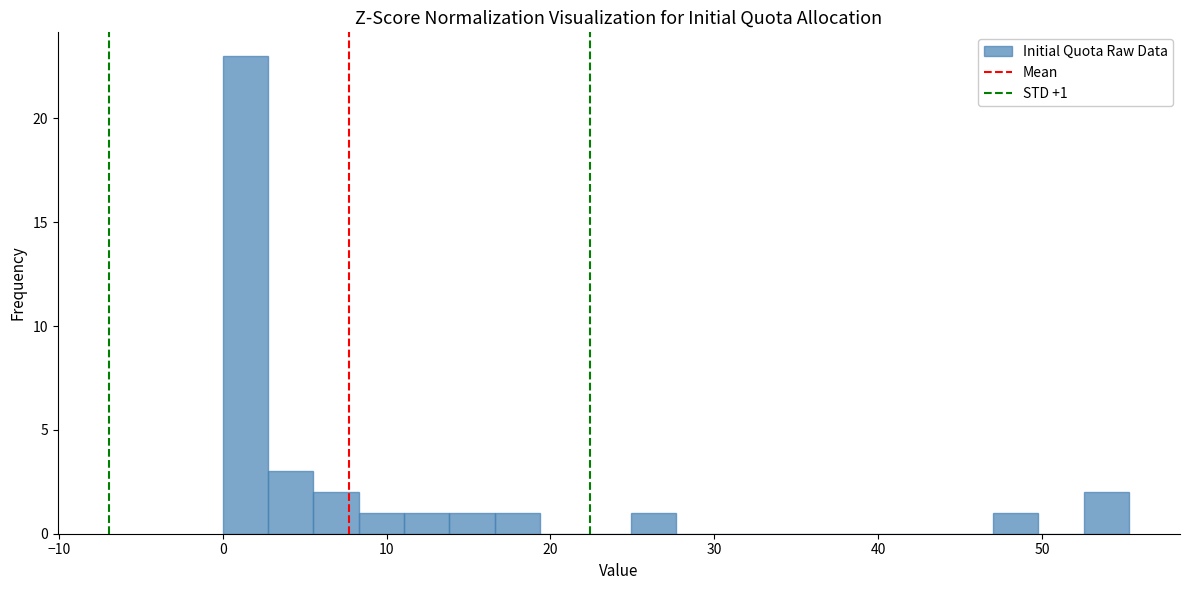

Around what value on the x-axis is the tallest bar? Give the approximate position of its centre, as read against the axis.

1